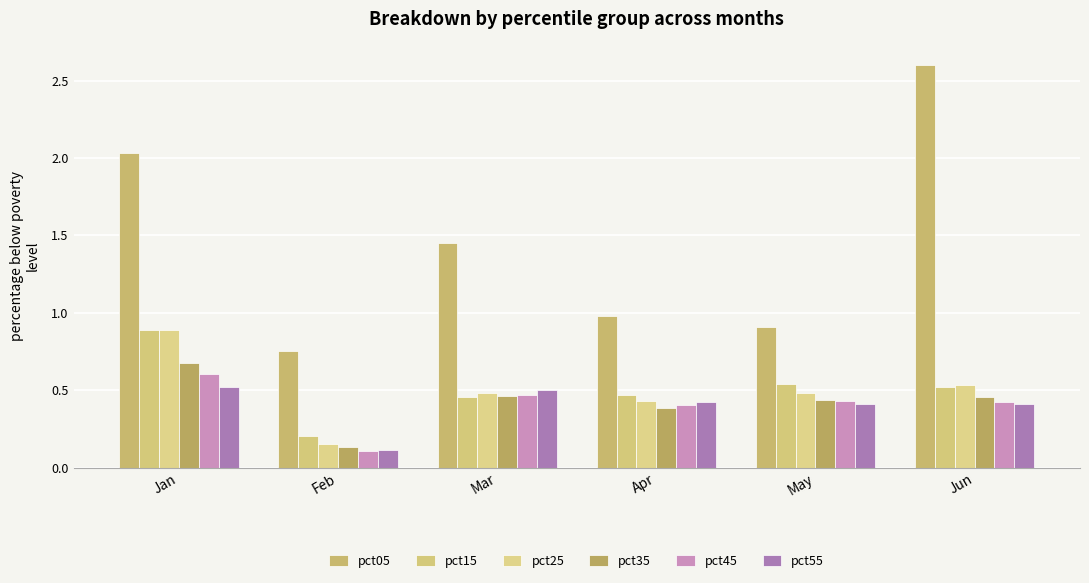

Is the value of pct55 at Mar greater than the value of pct45 at Apr?

Yes